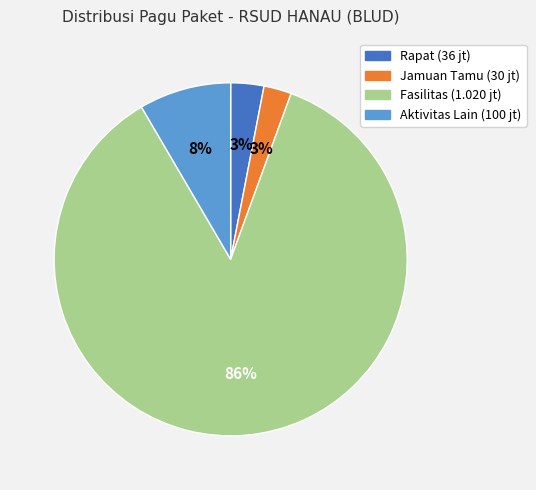

The Jamuan Tamu (30 jt) slice represents 3% of the pie. True or false?

True